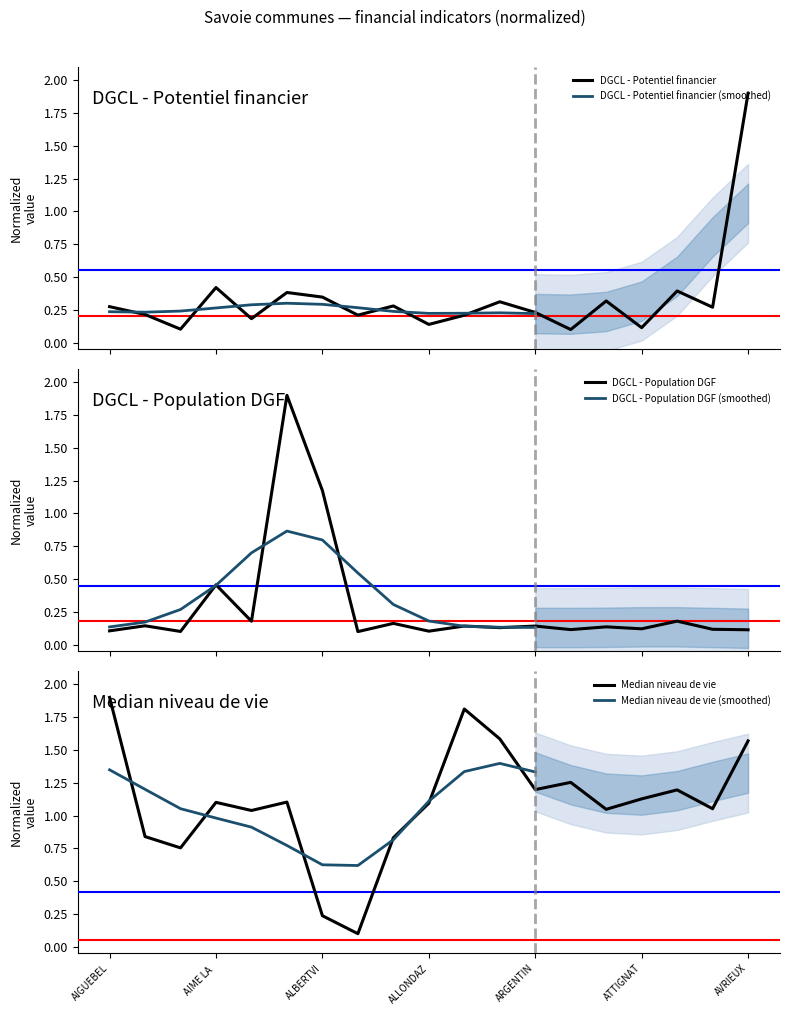

True or false: Median niveau de vie has more than 1 points higher than both neighbors.

True